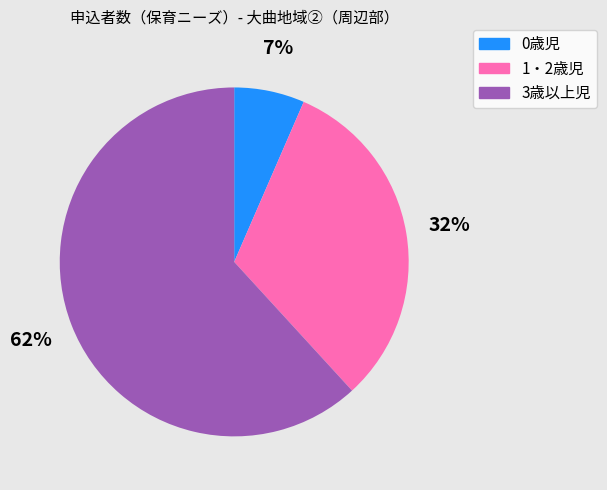

Is it true that 1・2歳児 is 19% of the pie?

False